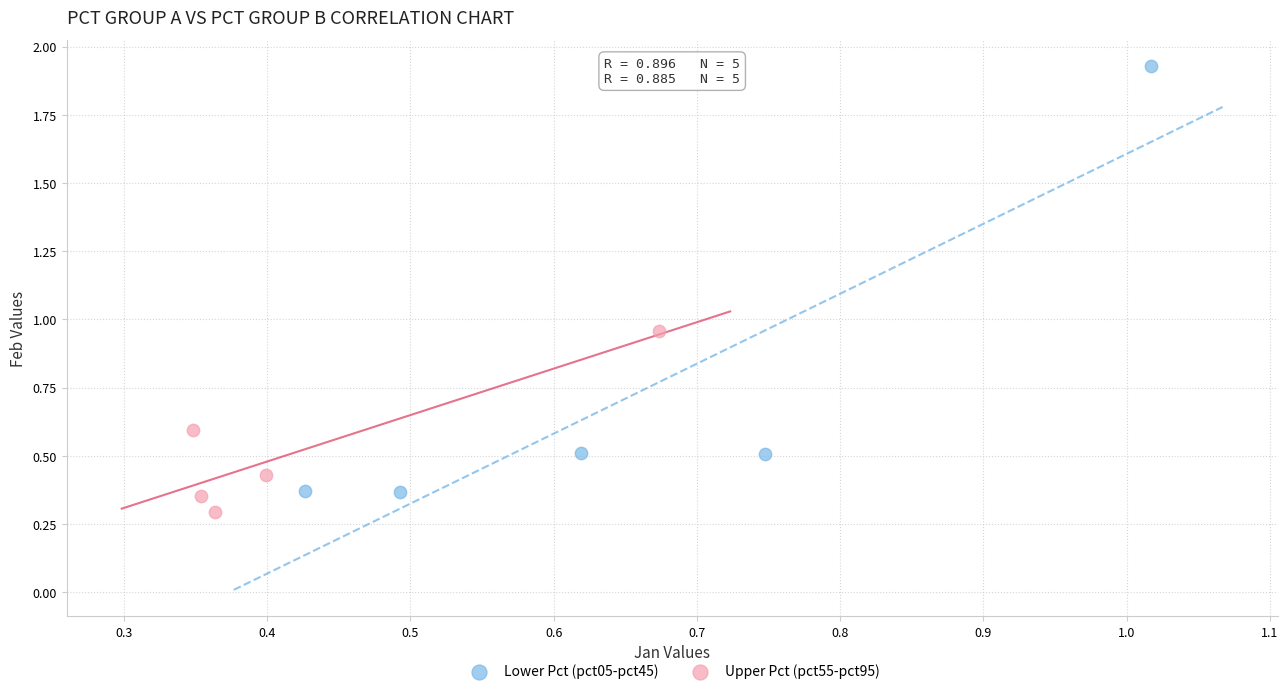

Which series has the widest spread of Y values?

Lower Pct (pct05-pct45)